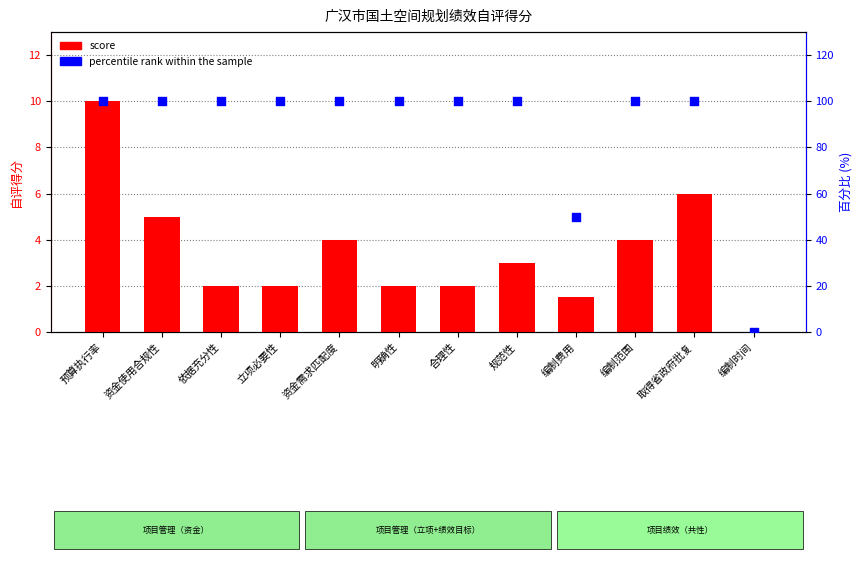

Which series contains the lowest Y value?

score